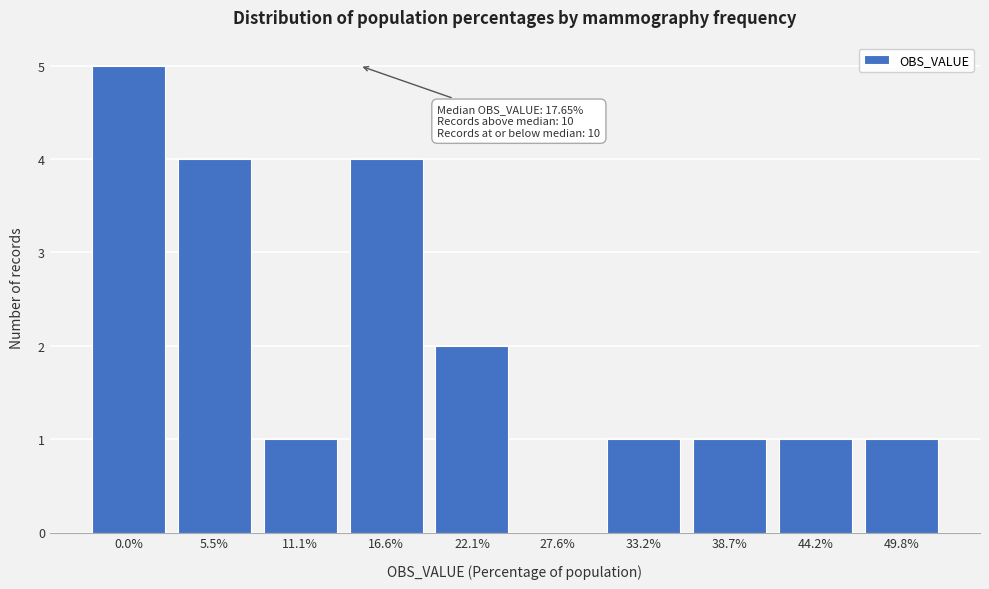

Reading left to right, extract all data points from this chart.

0.0%=5	5.5%=4	11.1%=1	16.6%=4	22.1%=2	27.6%=0	33.2%=1	38.7%=1	44.2%=1	49.8%=1